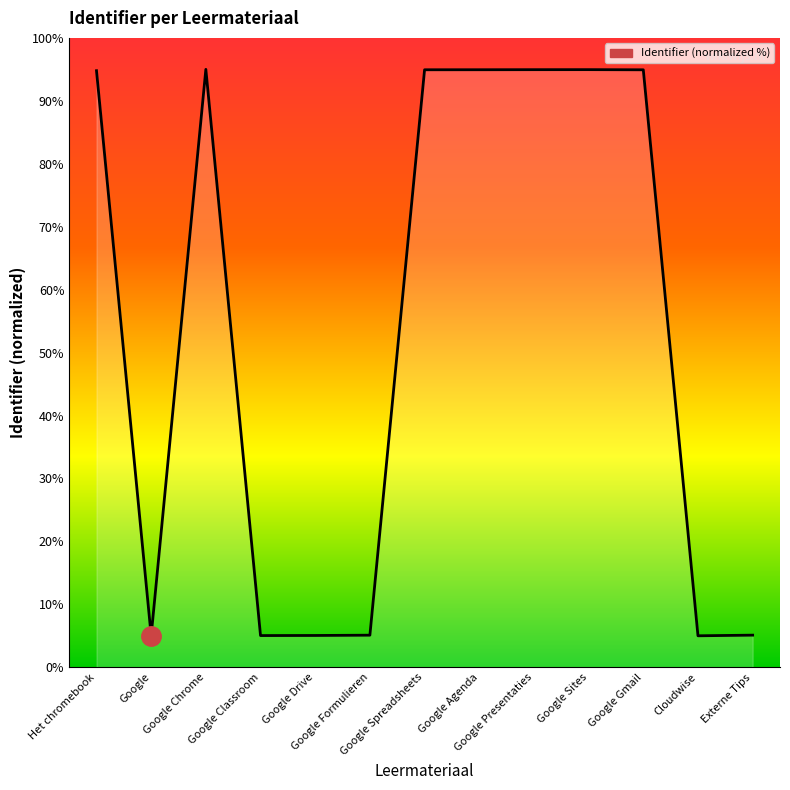

What is the change in value from Het chromebook to Google Drive?

-89.7